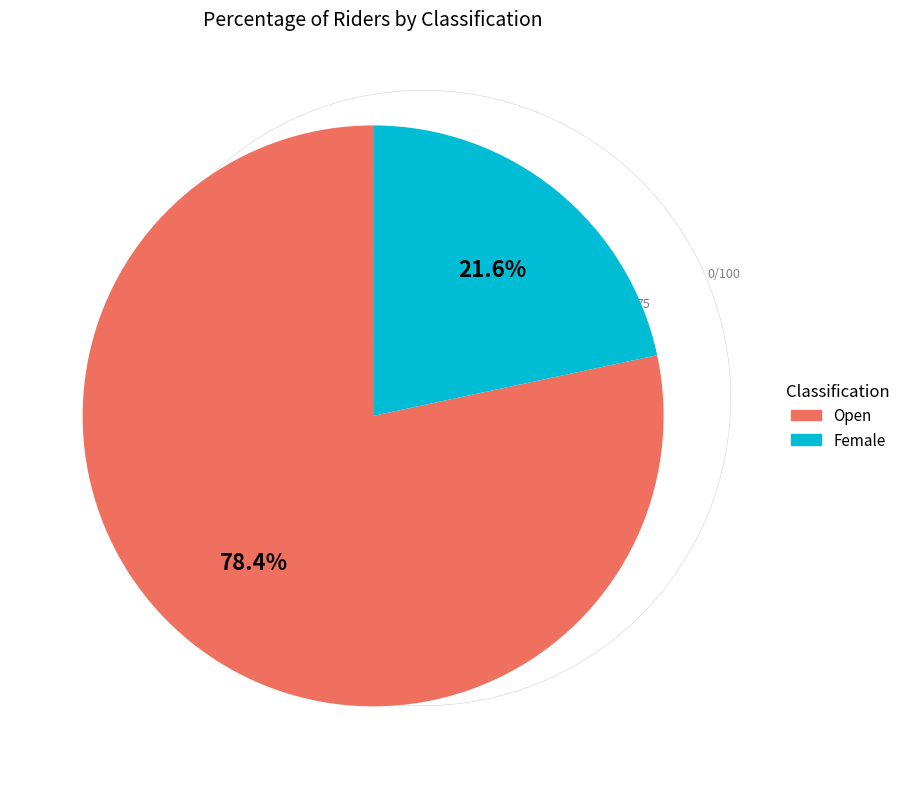

Which category has the smallest portion of the pie?

Female